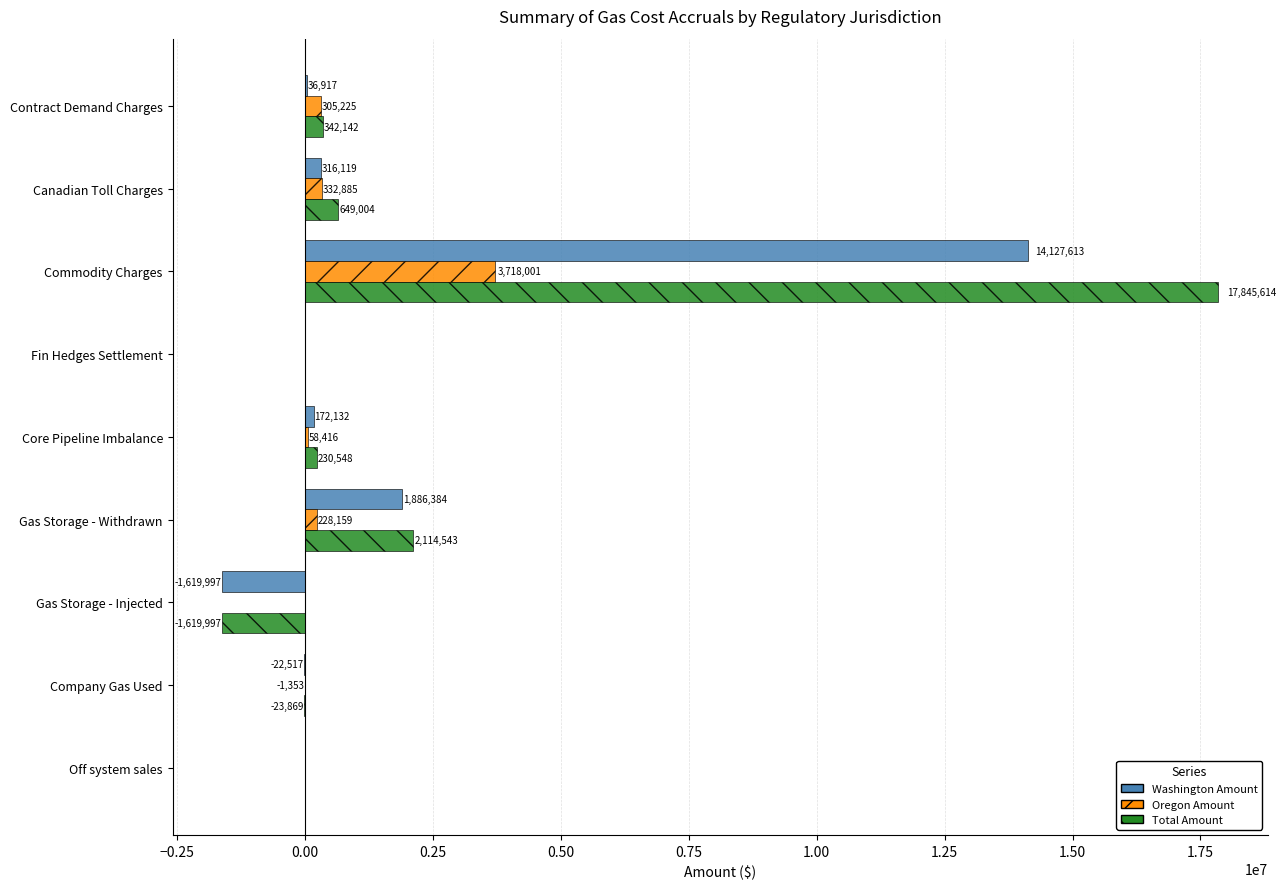

Which label corresponds to the largest value in the chart?

Commodity Charges